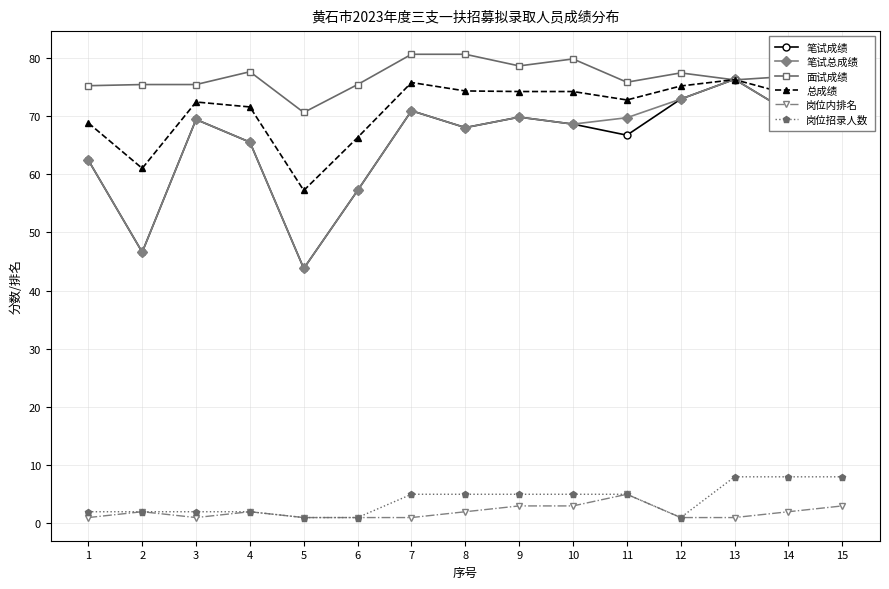

True or false: 岗位招录人数 and 总成绩 cross at least once.

False